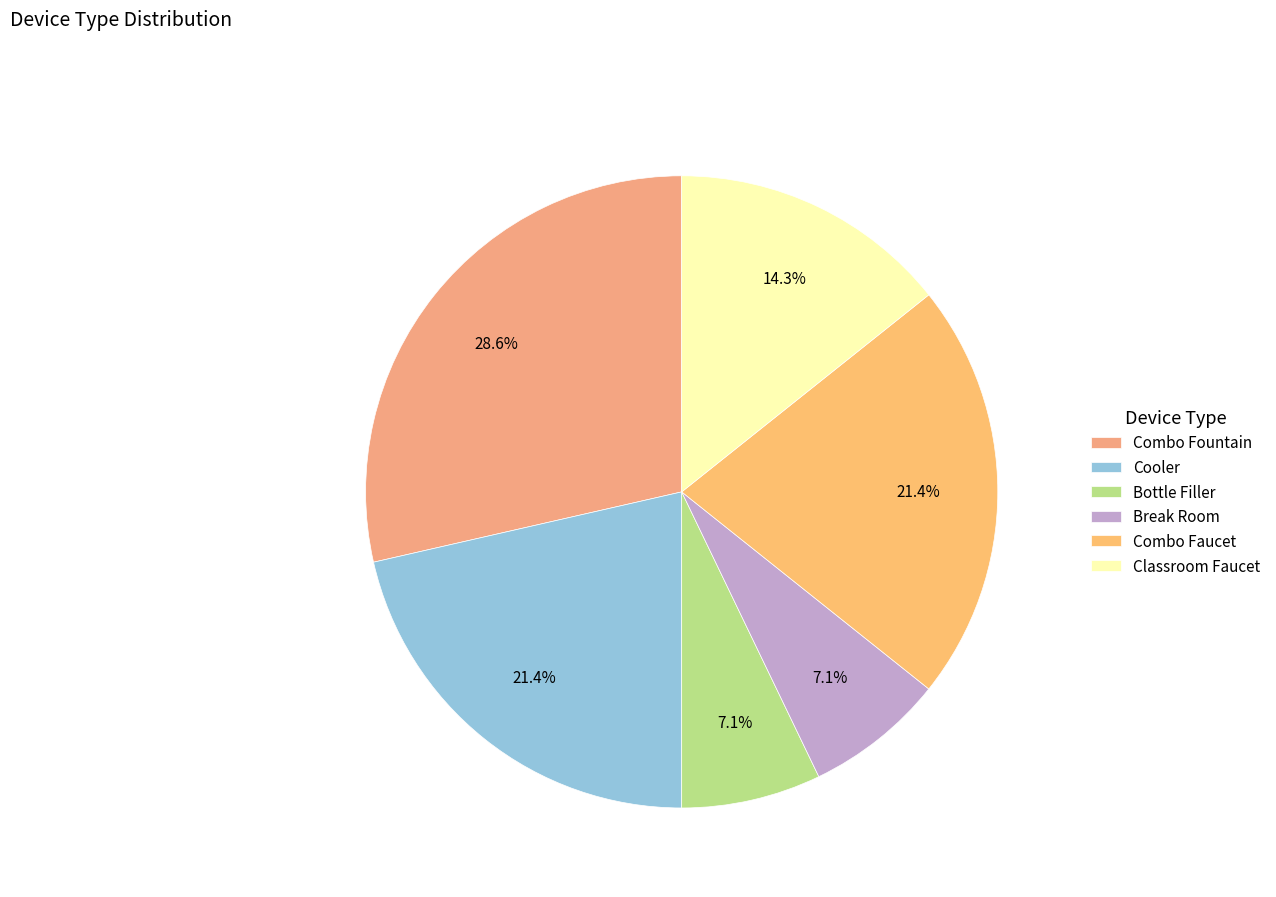

What is the largest slice in the pie chart?

Combo Fountain